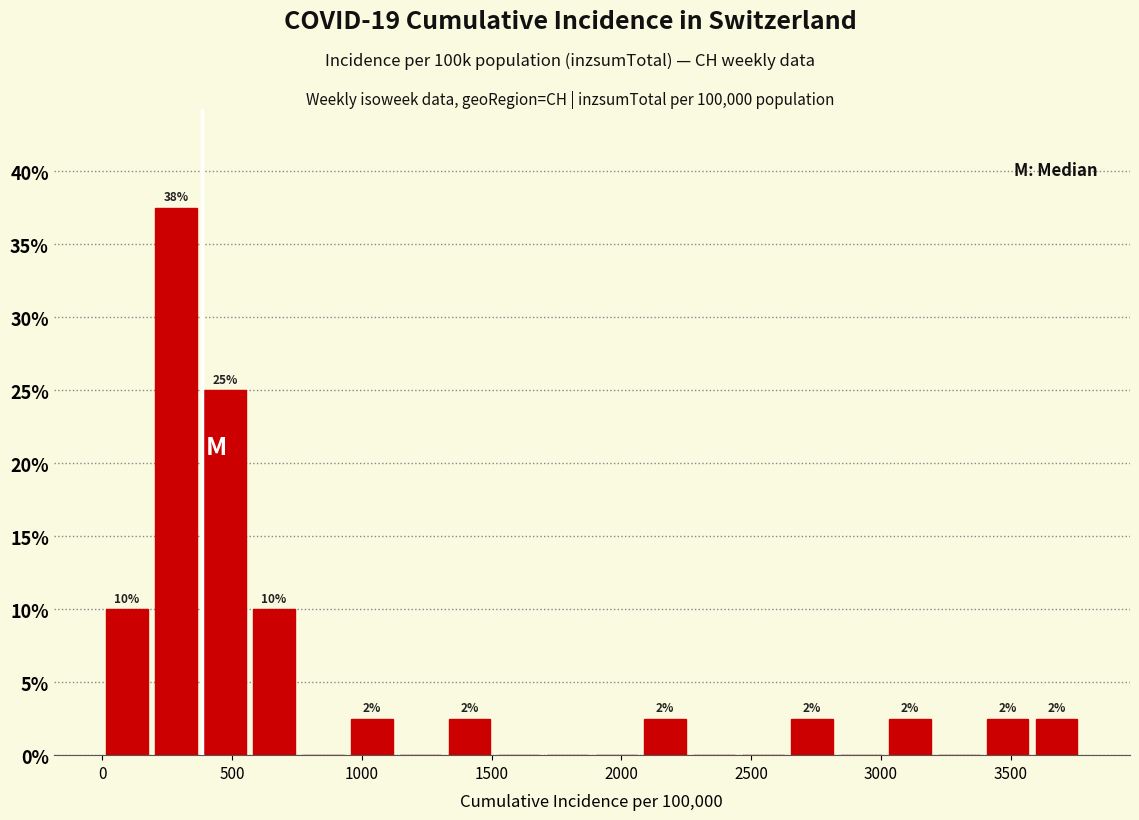

Read against the x-axis, roughly where is the centre of the tallest bar?

300